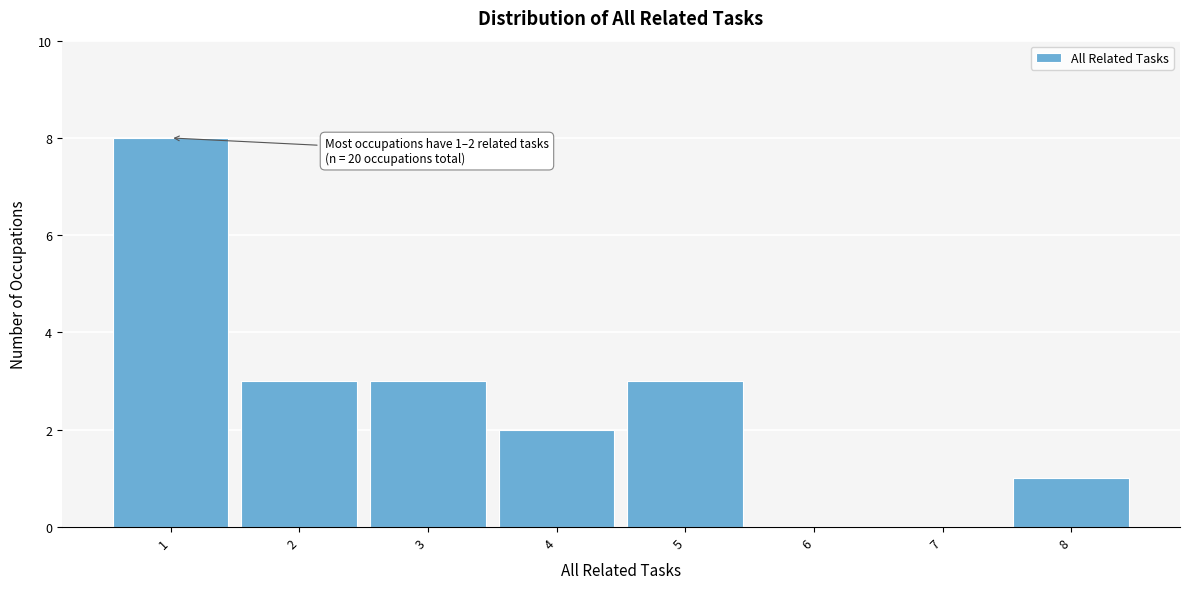

Over which range of the x-axis is the bar tallest?

0.5 to 1.5